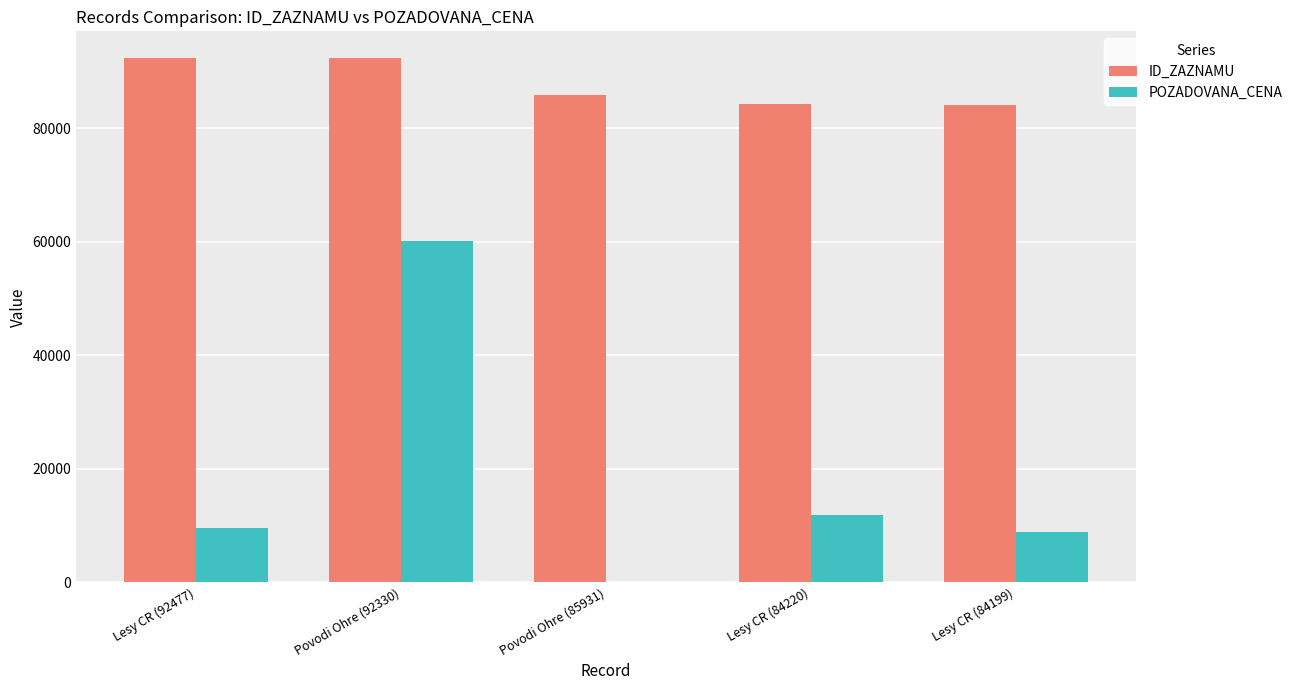

The value of ID_ZAZNAMU at Povodi Ohre (85931) is 129026. True or false?

False